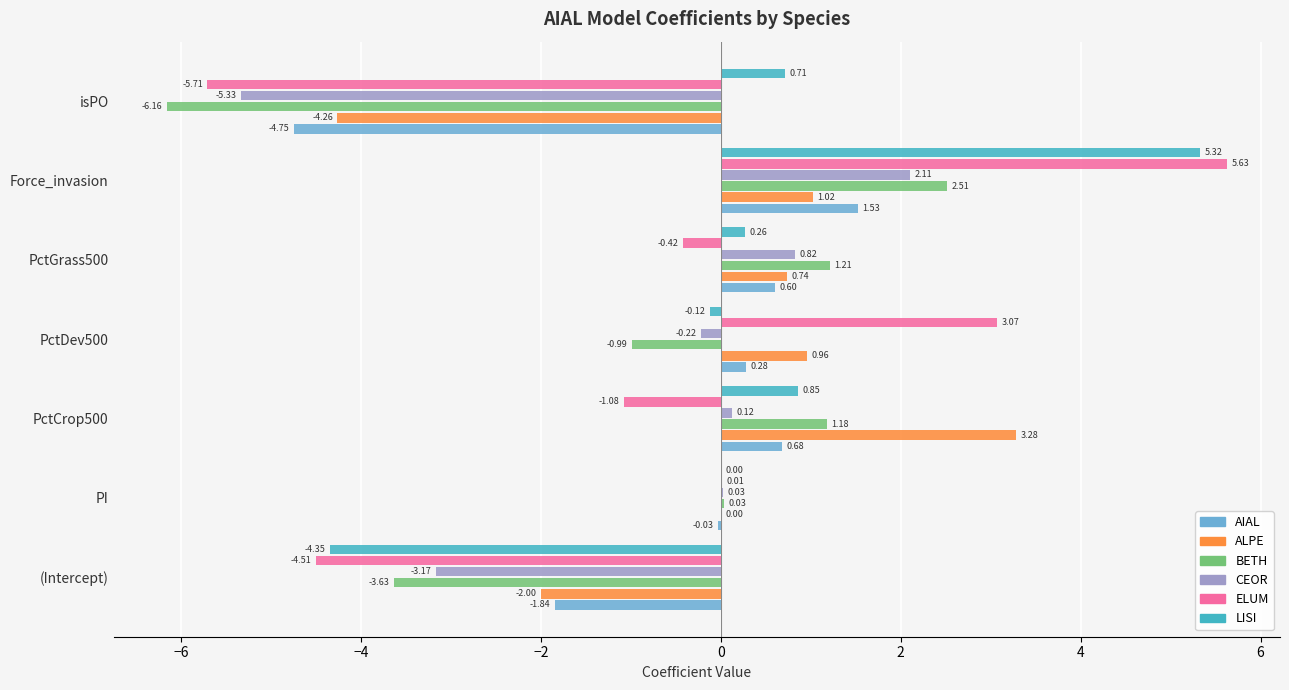

How many series are shown in this chart?

6